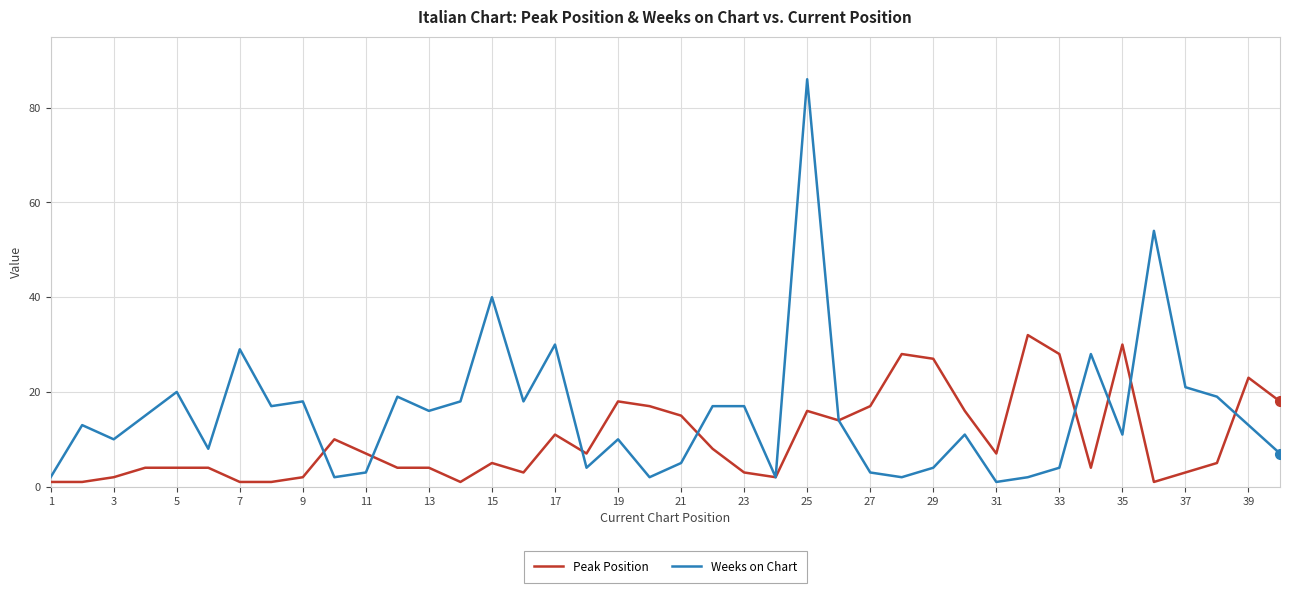

Rank the series by their average value, from highest to lowest.

Weeks on Chart, Peak Position